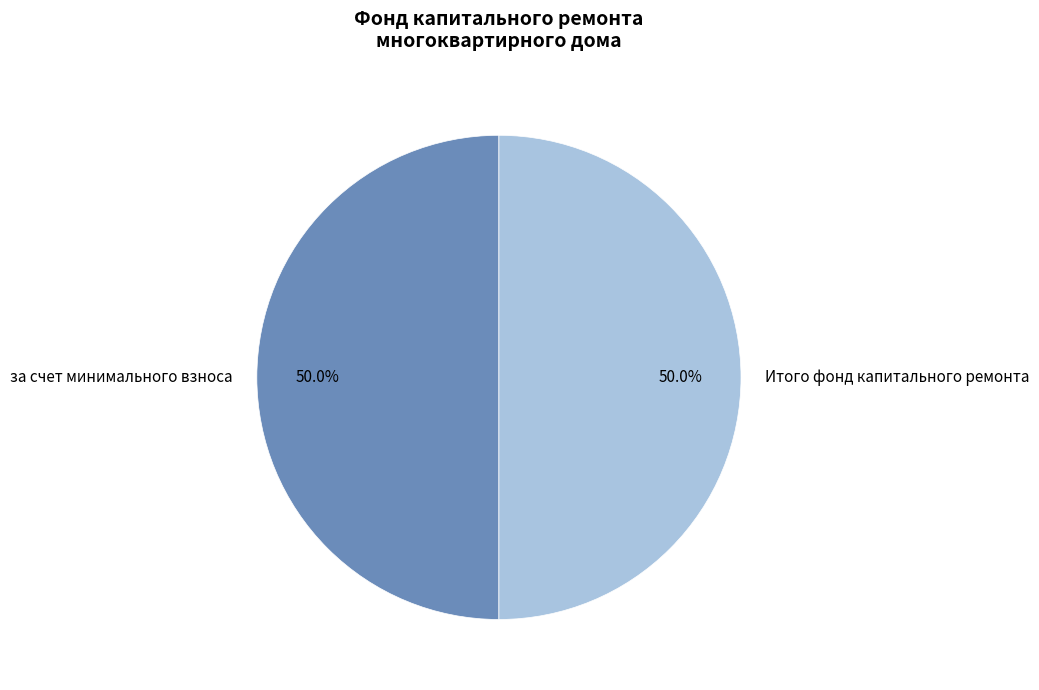

Count the number of slices in the pie.

2